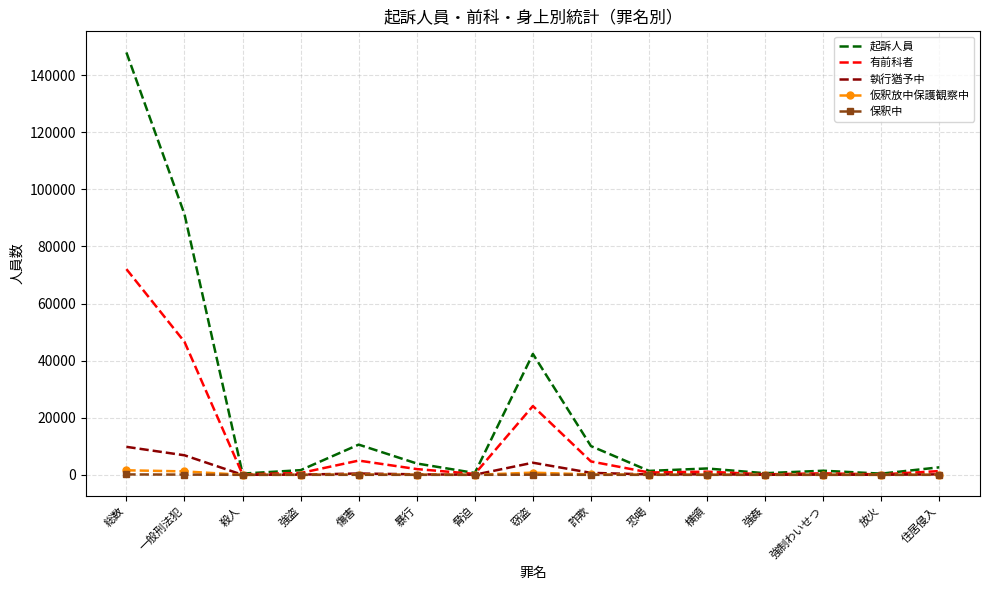

What value does the 執行猶予中 series have at 総数, to the nearest 50?

9800